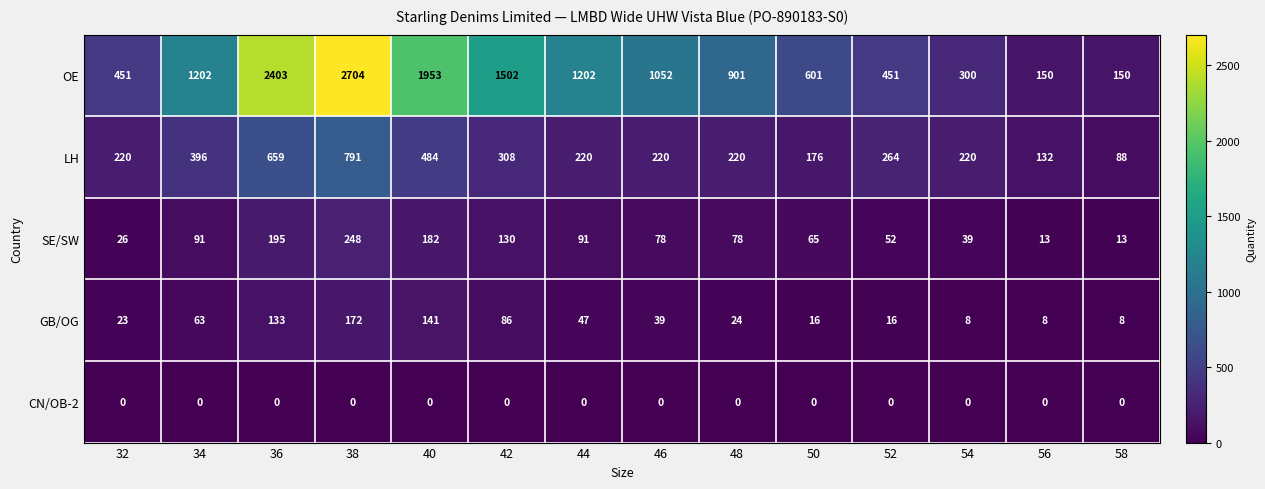

How many data points in OE are less than 1052?

7